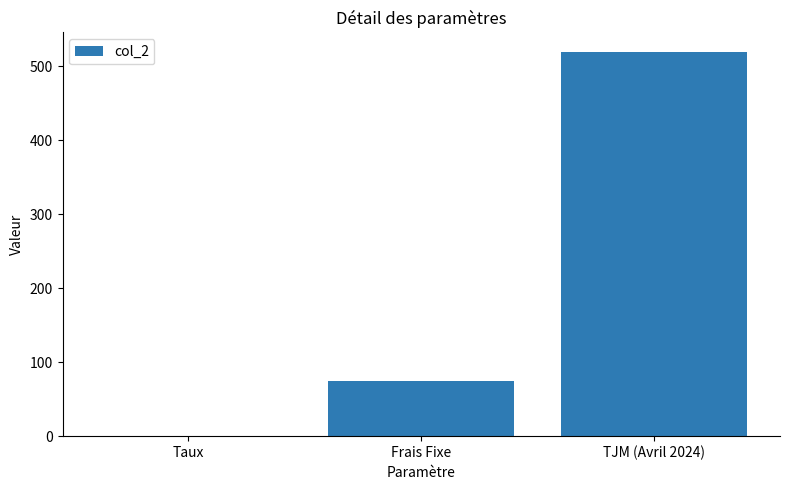

Count the number of data series in this chart.

1